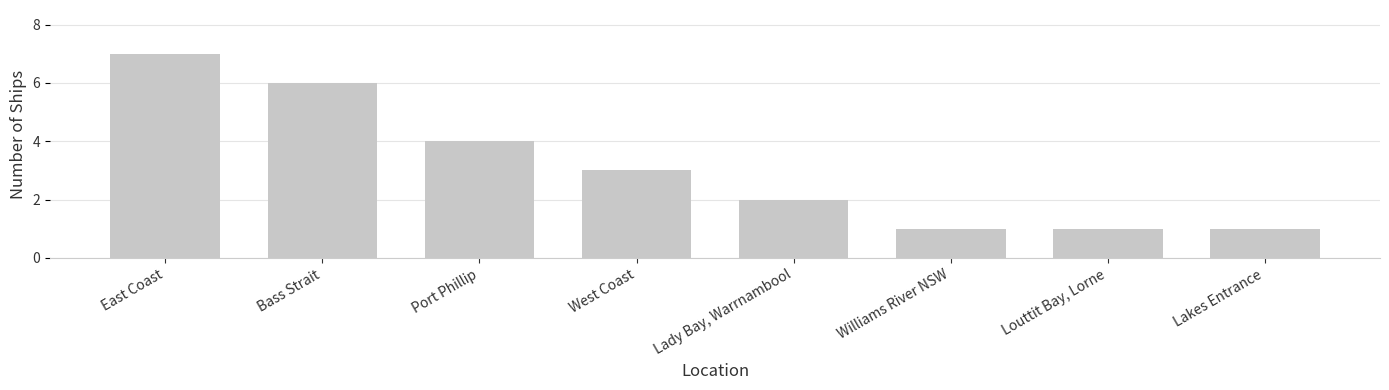

How many data points are less than 3?

4